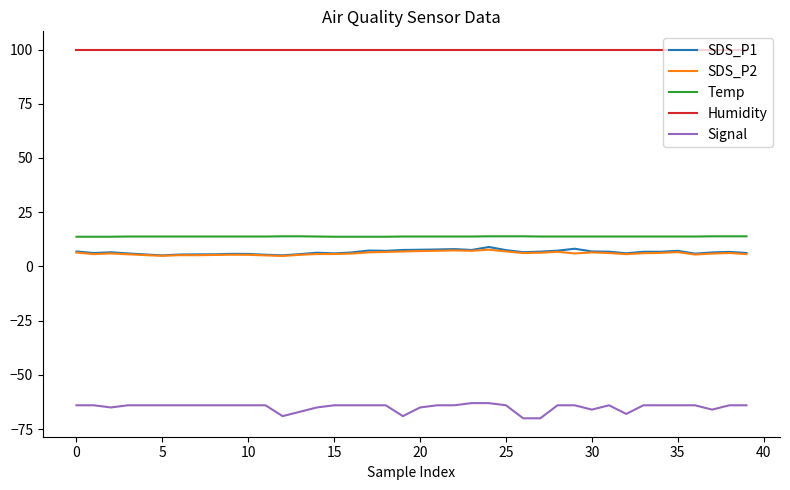

Which series has the largest range (max minus min)?

Signal